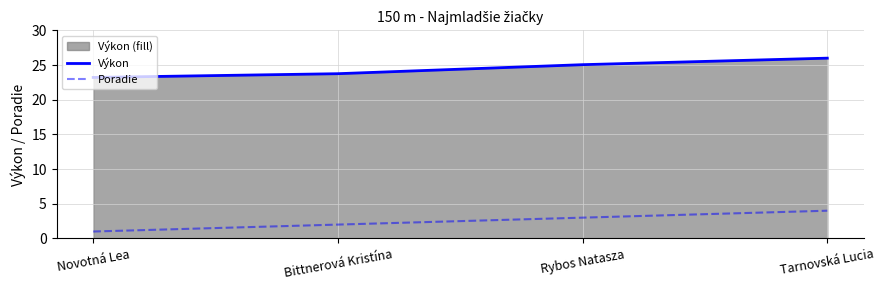

Count the number of categories in the chart.

4